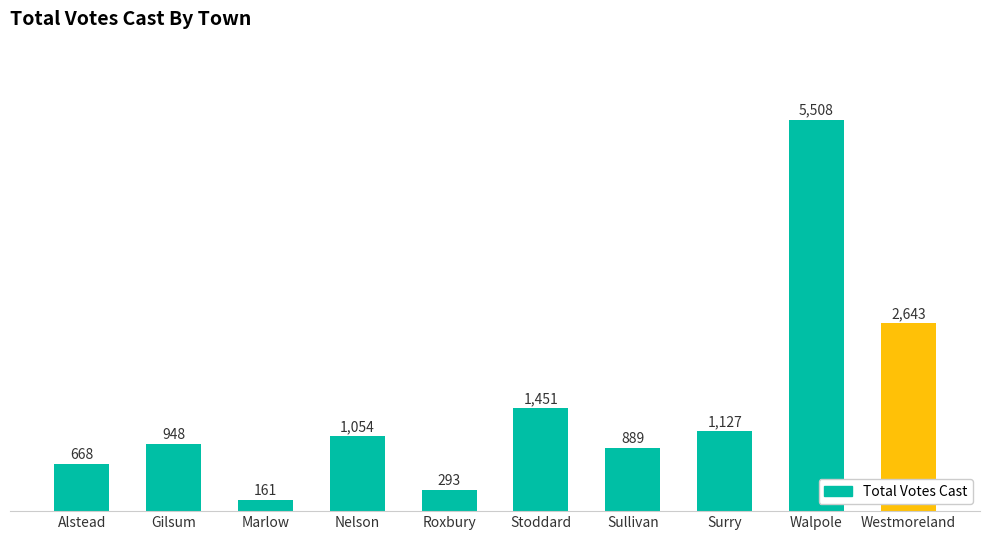

At which label is the value closest to 2834?

Westmoreland